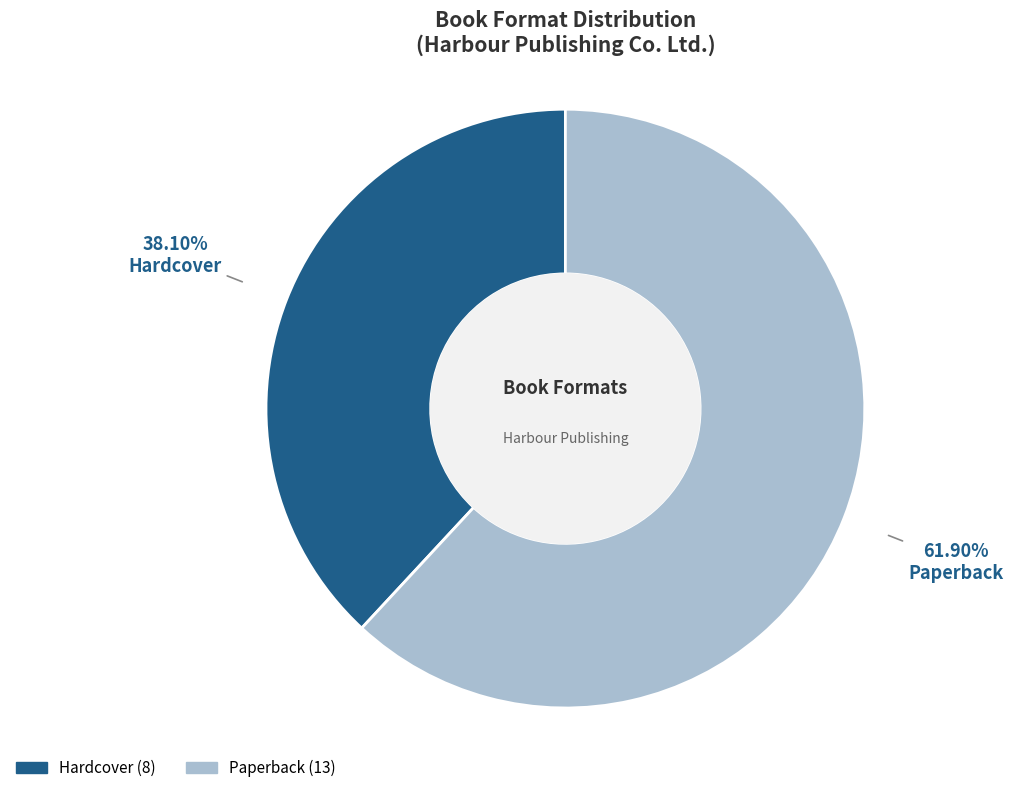

True or false: Hardcover accounts for 38% of the total.

True